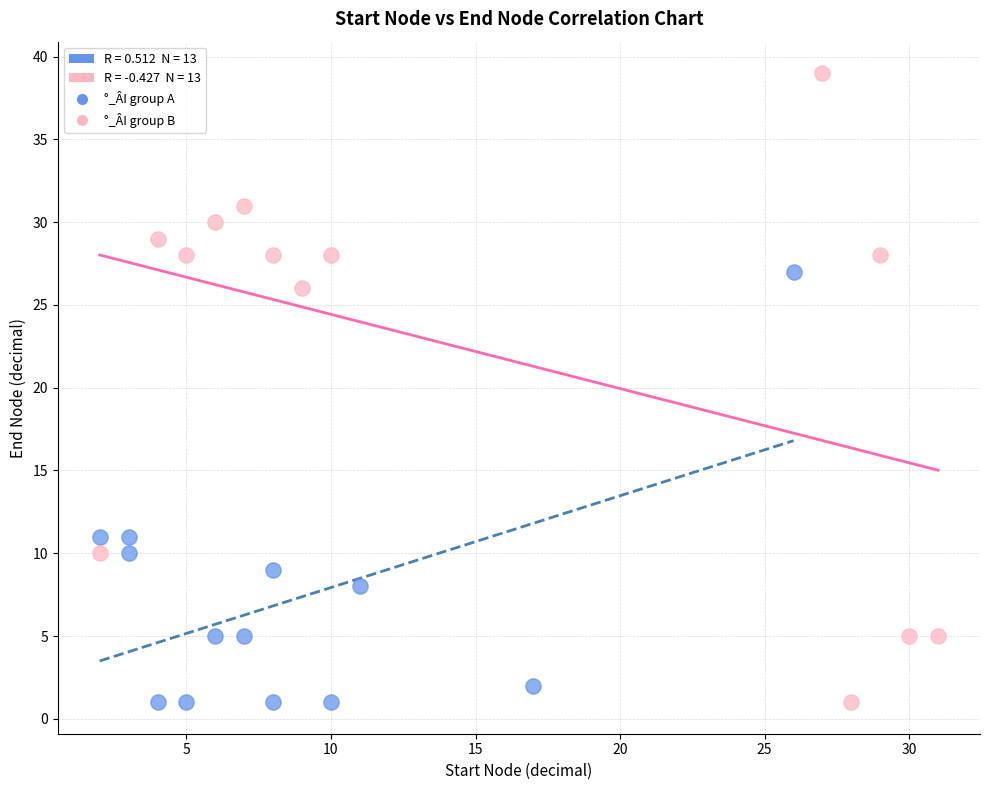

Which series has the widest spread of Y values?

°_ÂI group B